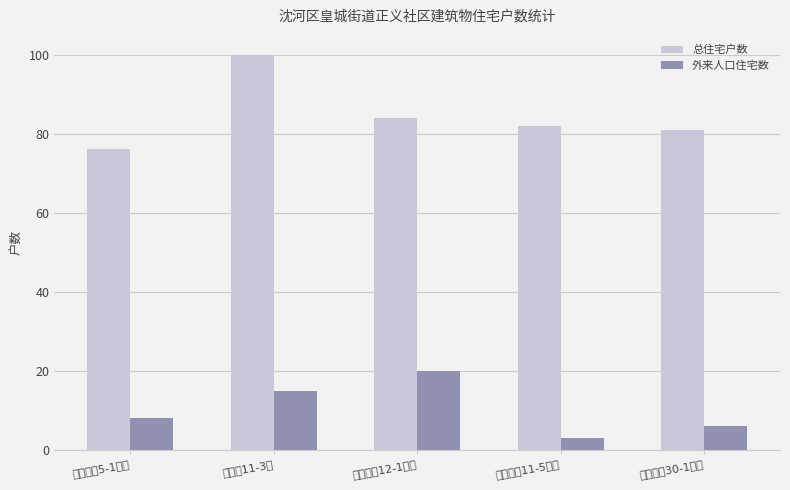

What is the total value across all series at 承德路11-3号?

115